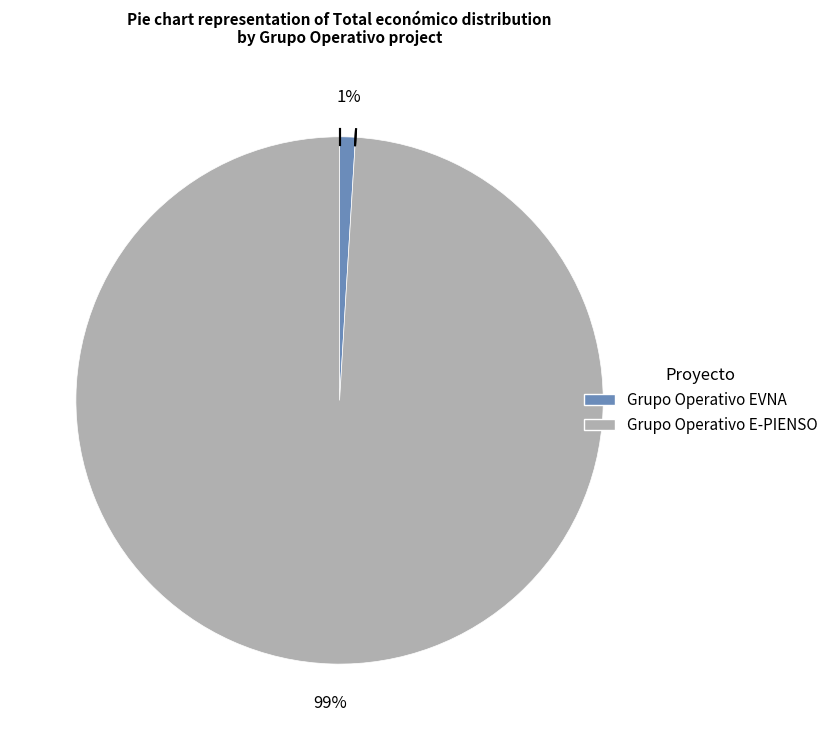

How many segments does this pie chart have?

2